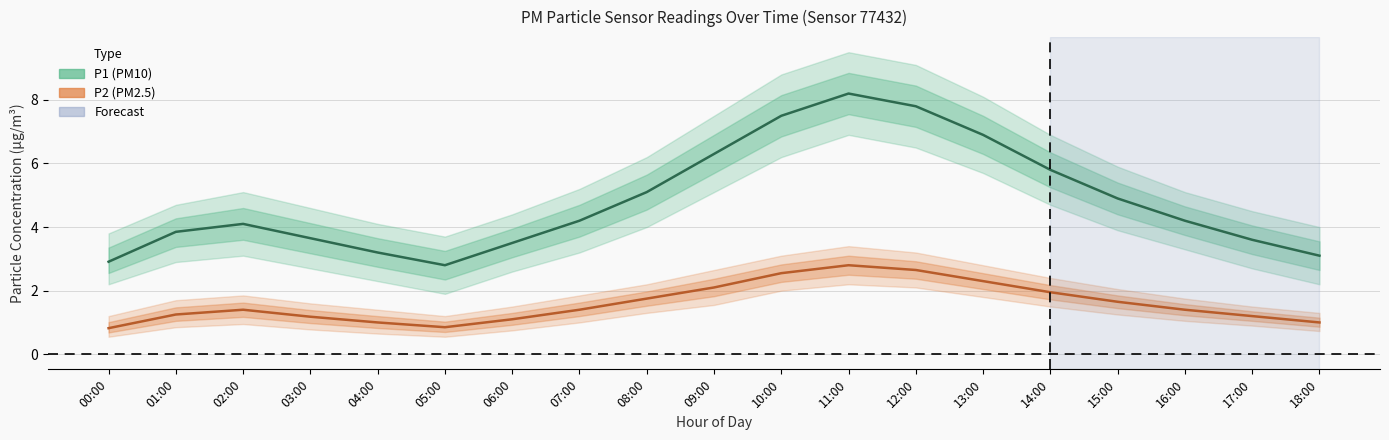

What is the difference between the second highest and second lowest values in the P1 series?

4.9